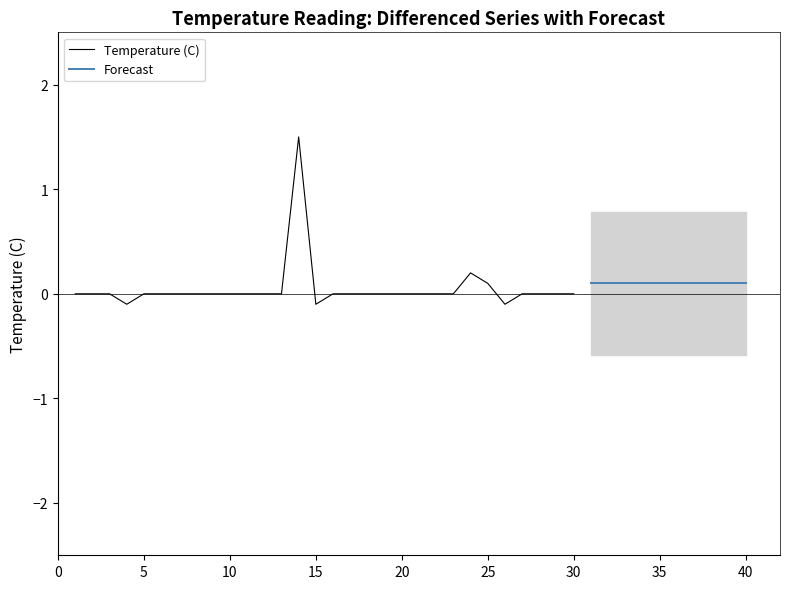

What is the ratio of the value at 37 to the value at 29?

1.0